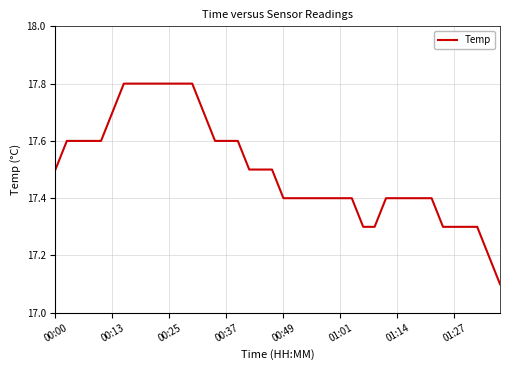

Does the chart have visible grid lines?

Yes